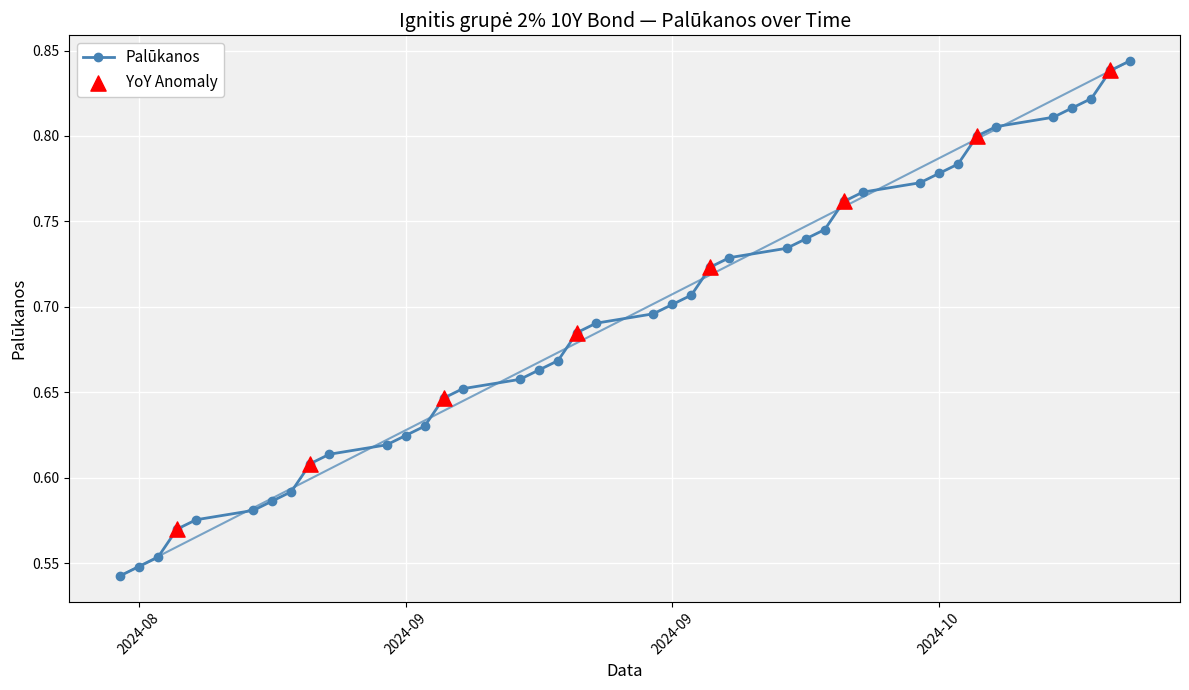

What is the difference between the maximum and minimum values?

0.3